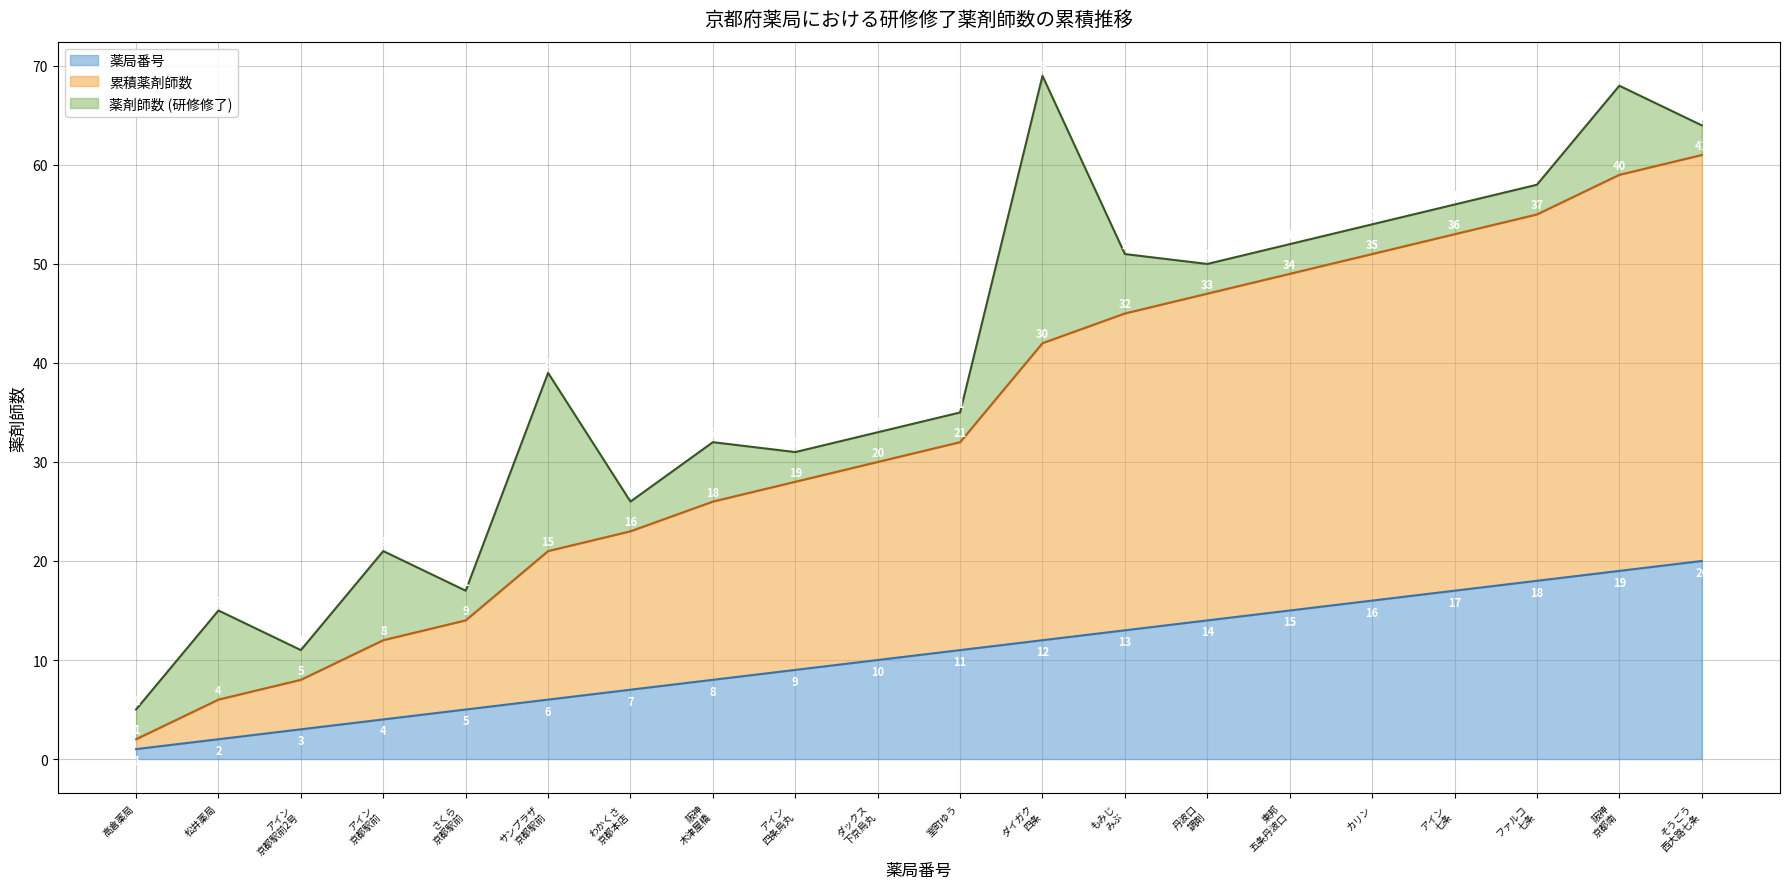

True or false: 薬局番号 and 累積薬剤師数 intersect in this chart.

False